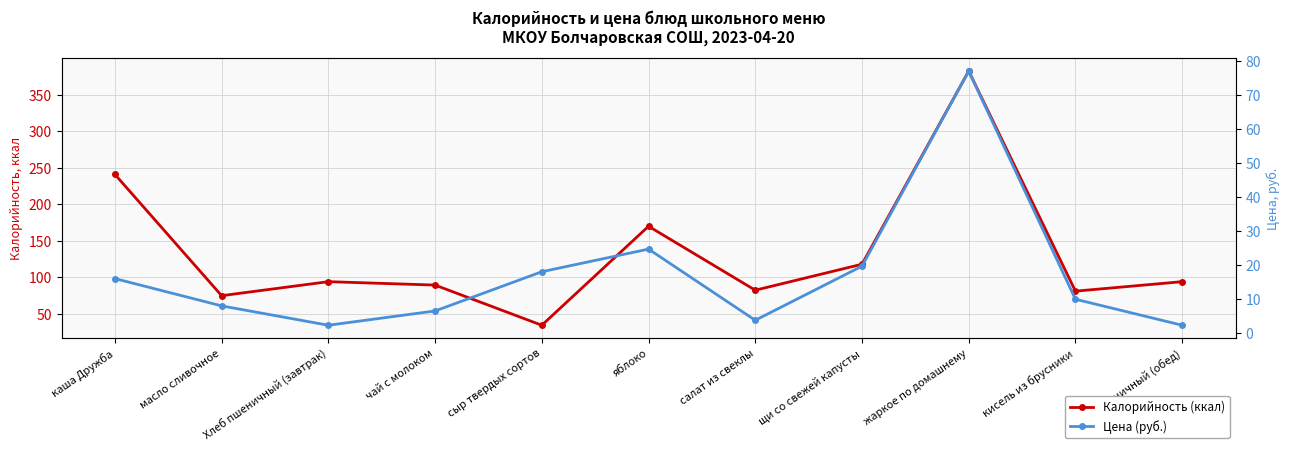

What is the sum of all Калорийность (ккал) values?

1461.0